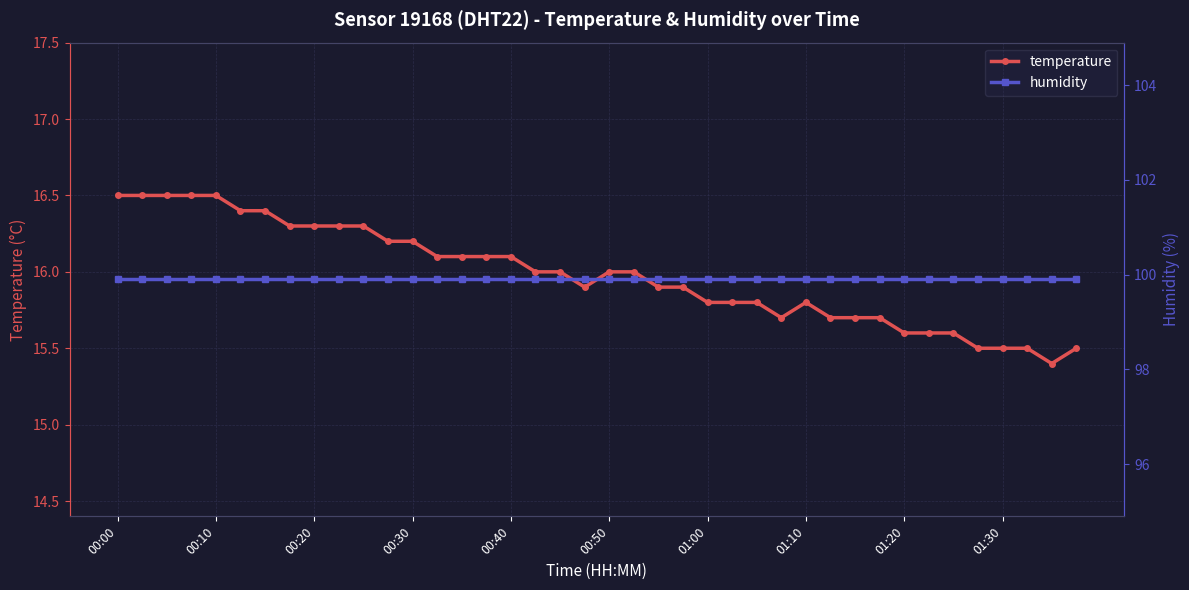

How many lines are shown in the chart?

2